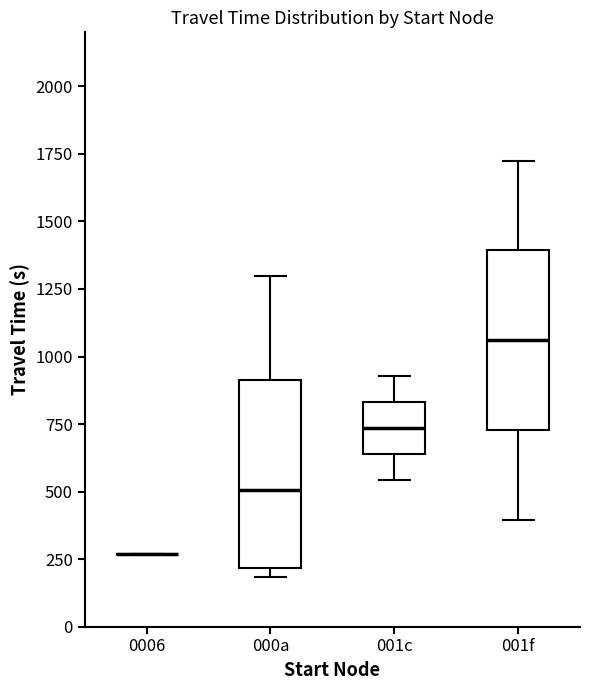

Reading left to right, transcribe this box plot: for each box, give where its median line is, the range the box spans, and where its two whiskers end, as read against the y-axis. The values are not printed on the chart, so give them approximately, as read against the axis.

0006: box collapsed to a line at 250, whiskers 250 to 250
000a: median 500, box 200 to 900, whiskers 200 (just below the box's lower edge) to 1300
001c: median 750, box 650 to 850, whiskers 550 to 950
001f: median 1050, box 750 to 1400, whiskers 400 to 1750